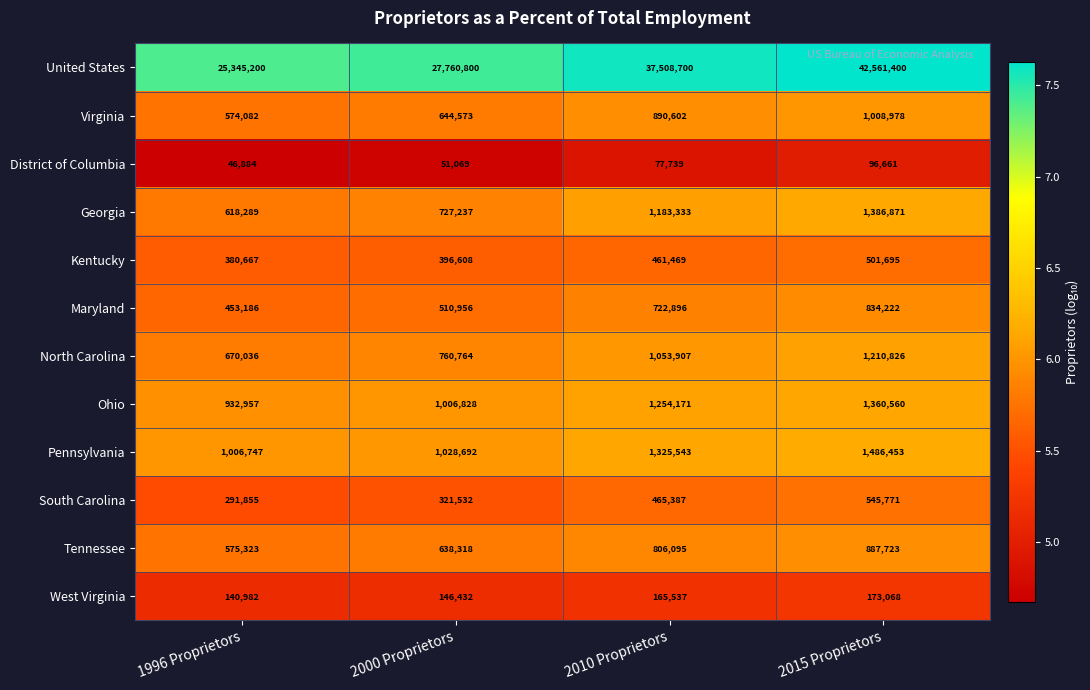

How many North Carolina values are between 760764 and 1210826?

3